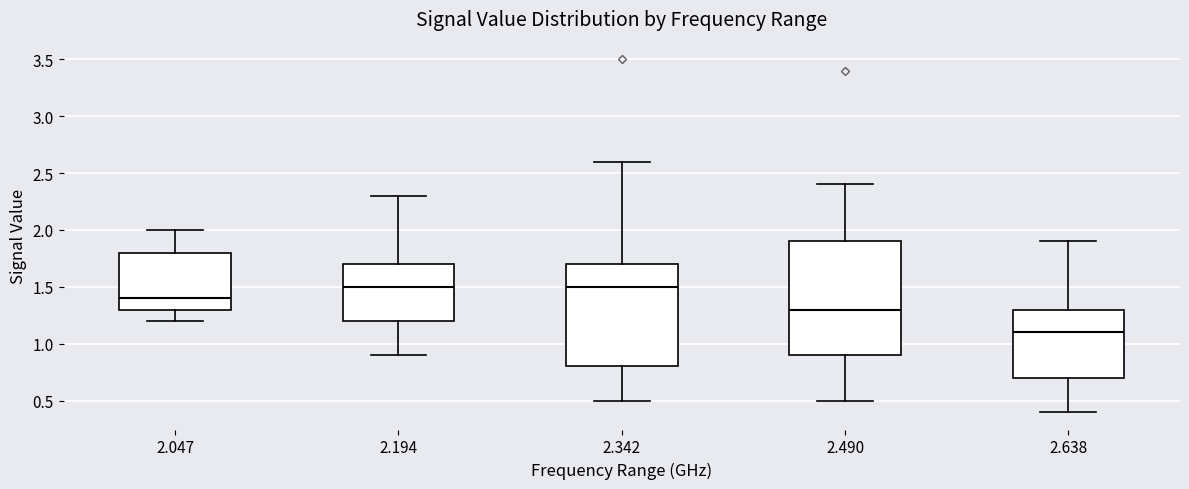

Which box is the tallest, from its lower edge to its upper edge?

2.490